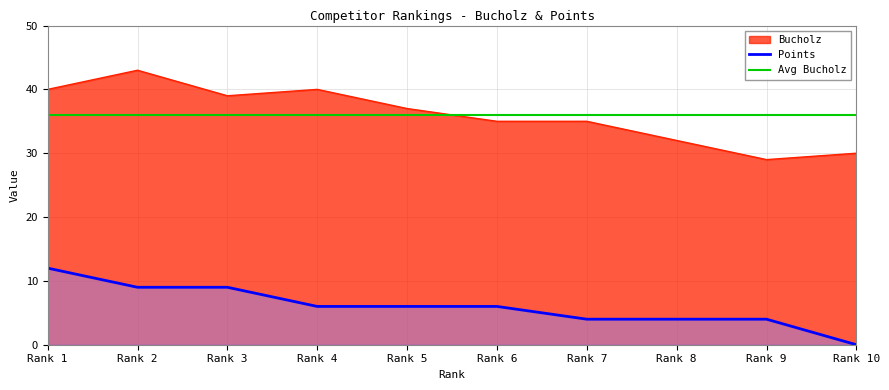

Which series has the widest spread of values?

Bucholz